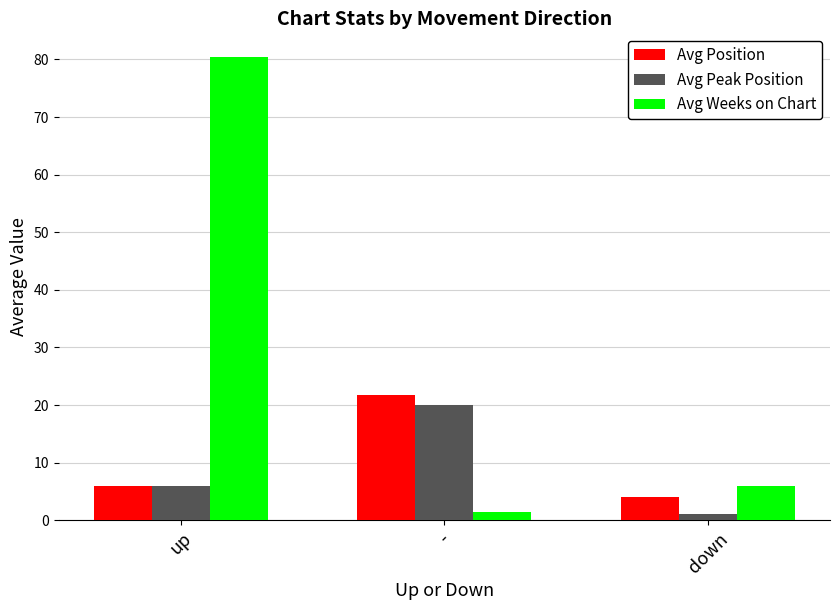

Which series has the largest total across all categories?

Avg Weeks on Chart